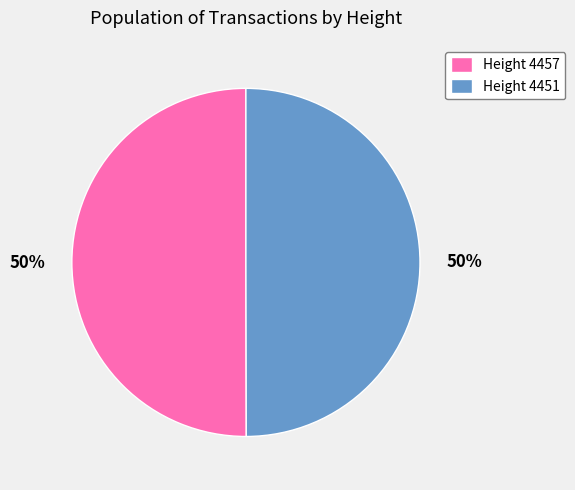

To the nearest percent, what is the combined percentage of Height 4457 and Height 4451?

100%